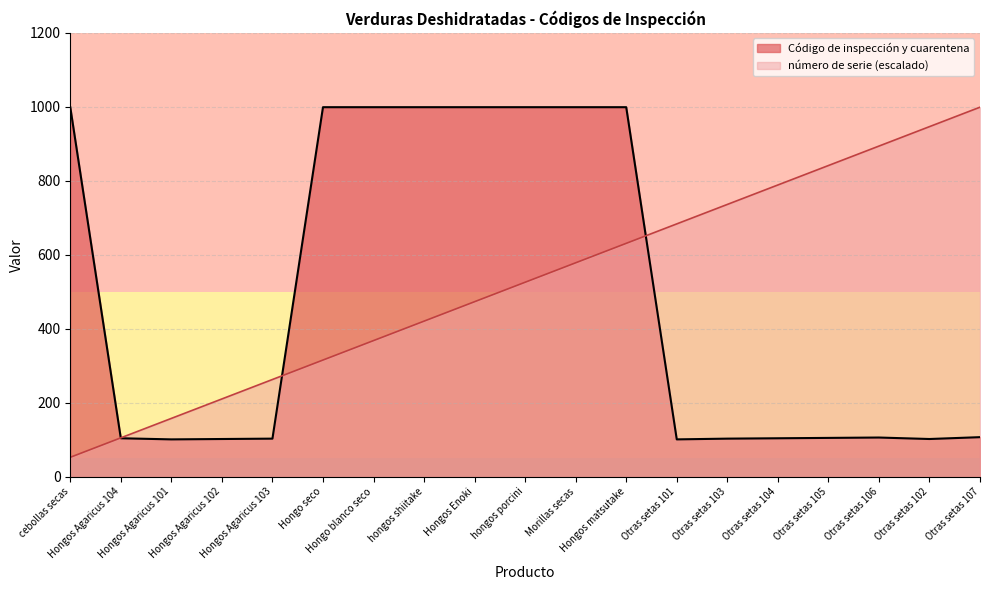

What is the approximate value of número de serie at Otras setas 107?

999.0